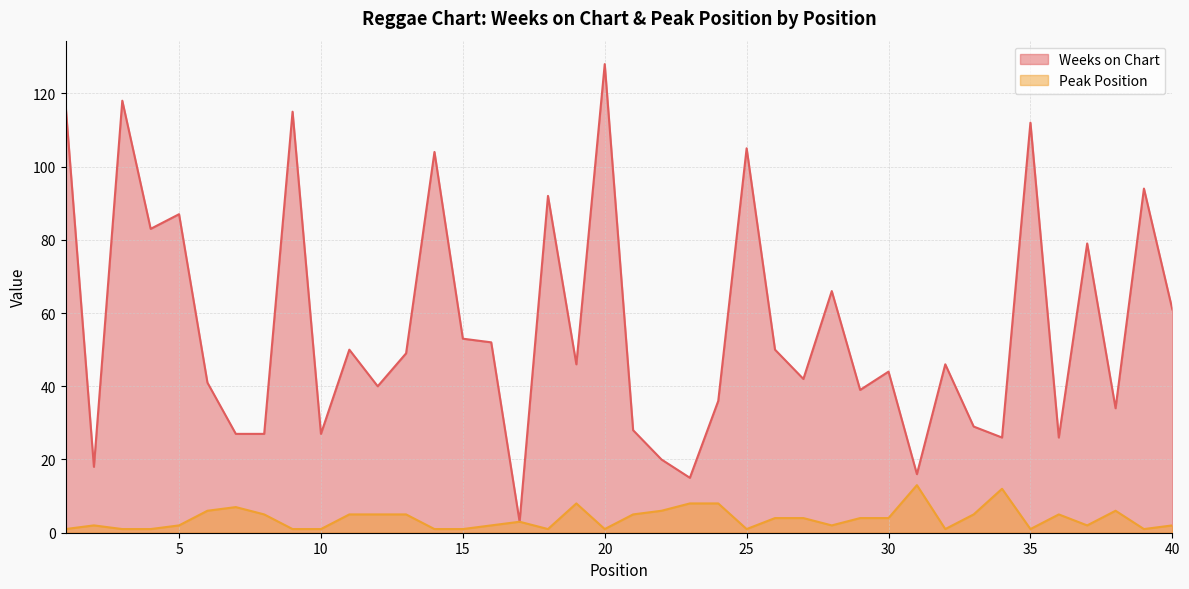

What is the difference between the maximum and second lowest values in the Weeks on Chart series?

113